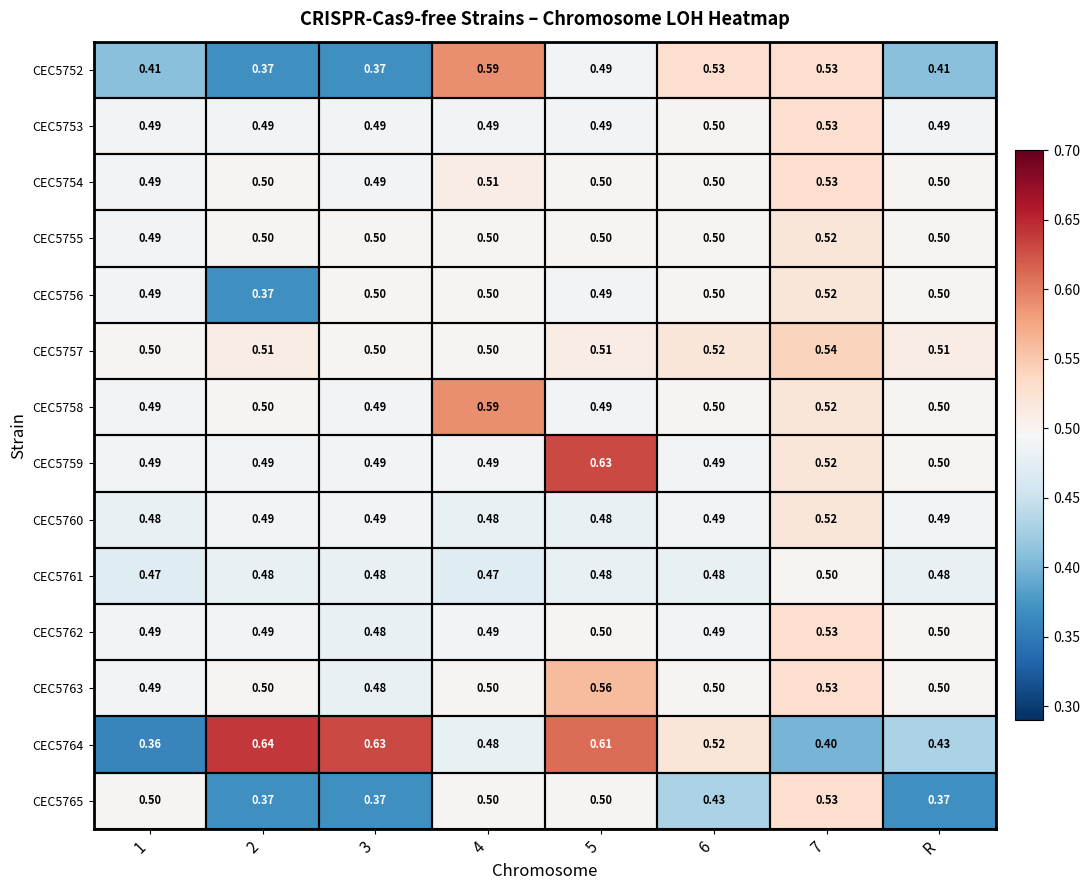

Is the value of CEC5763 at 7 greater than the value of CEC5760 at 3?

Yes